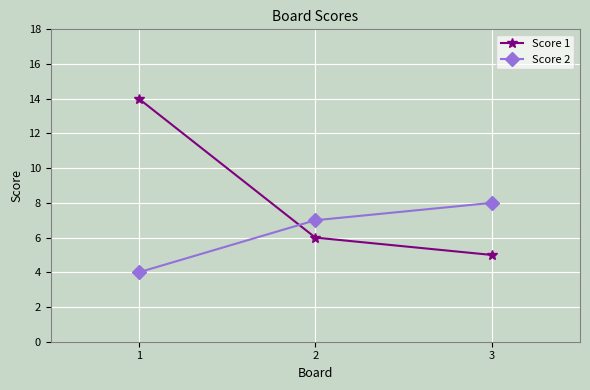

What is the difference between the highest and lowest values at 1?

10